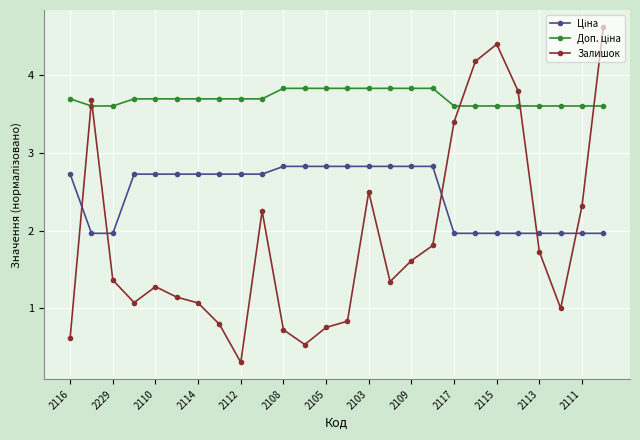

Count the number of categories in the chart.

26